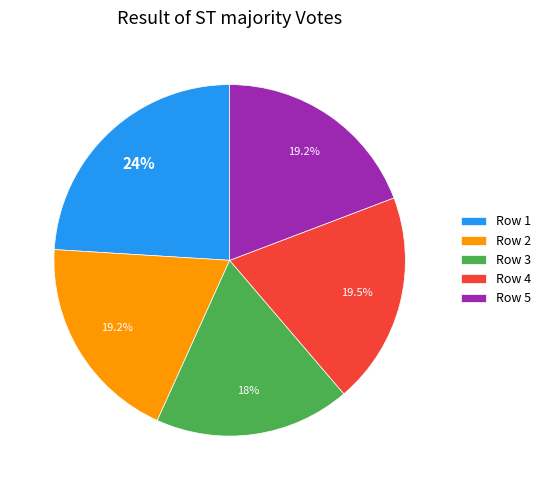

Which category has the smallest portion of the pie?

Row 3